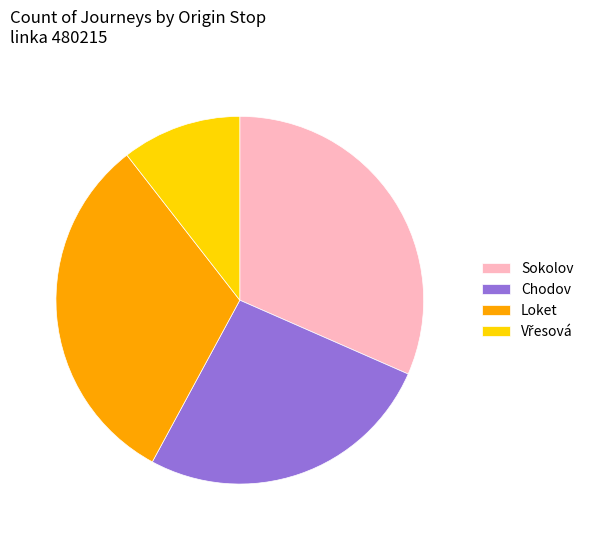

Is there any slice that represents more than half of the pie?

No